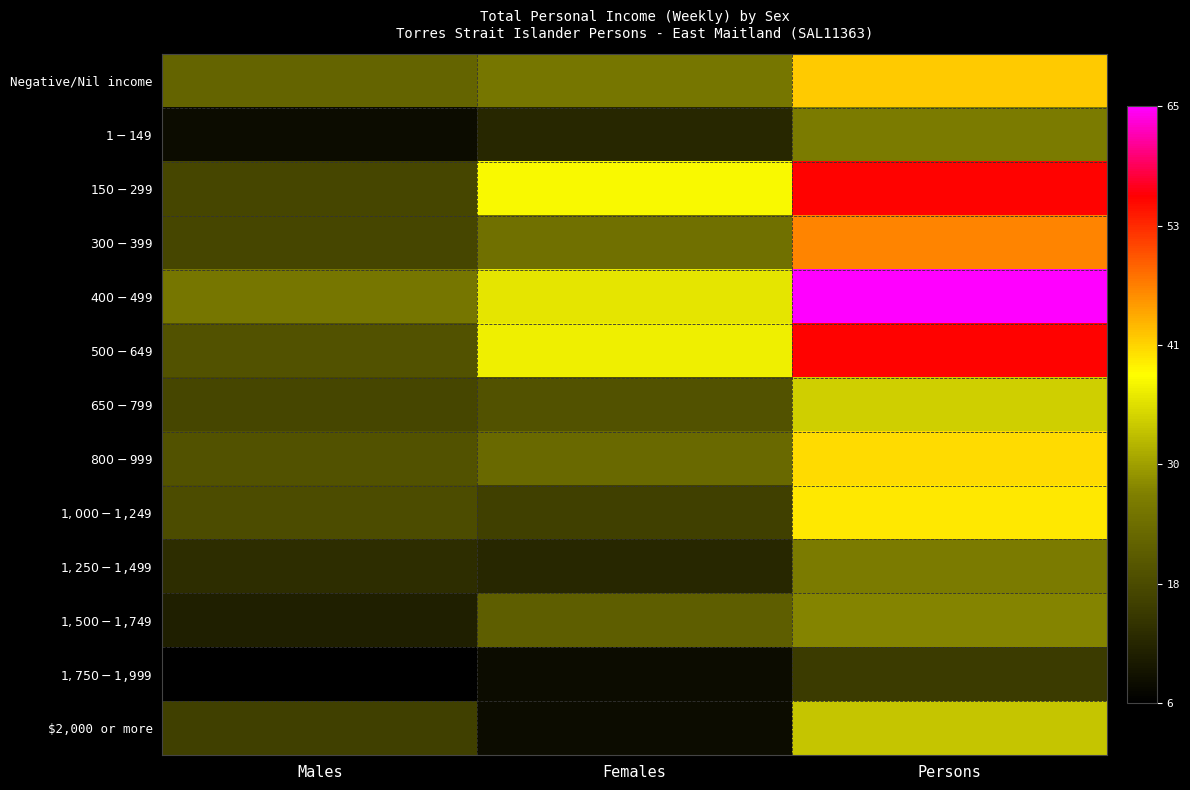

Which category has the lowest value across all series?

Males